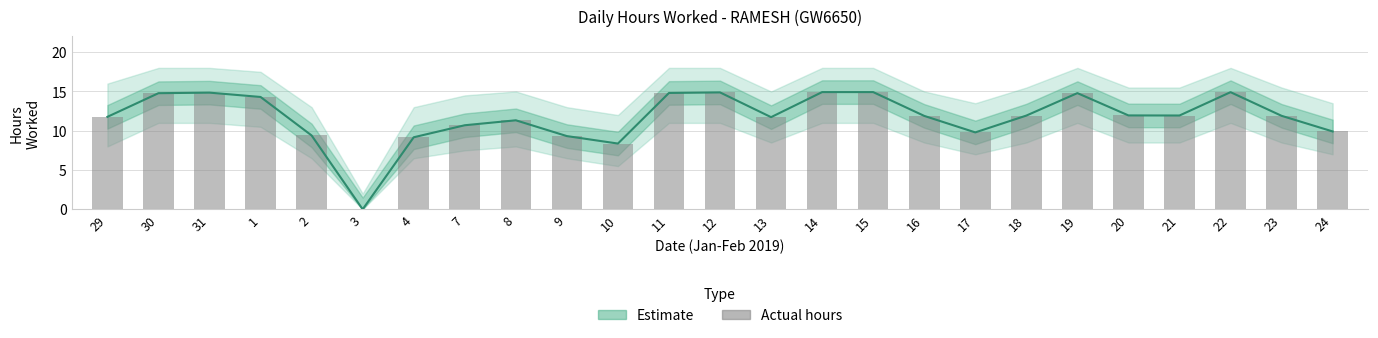

What is the ratio of the value at 16 to the value at 7?

1.1